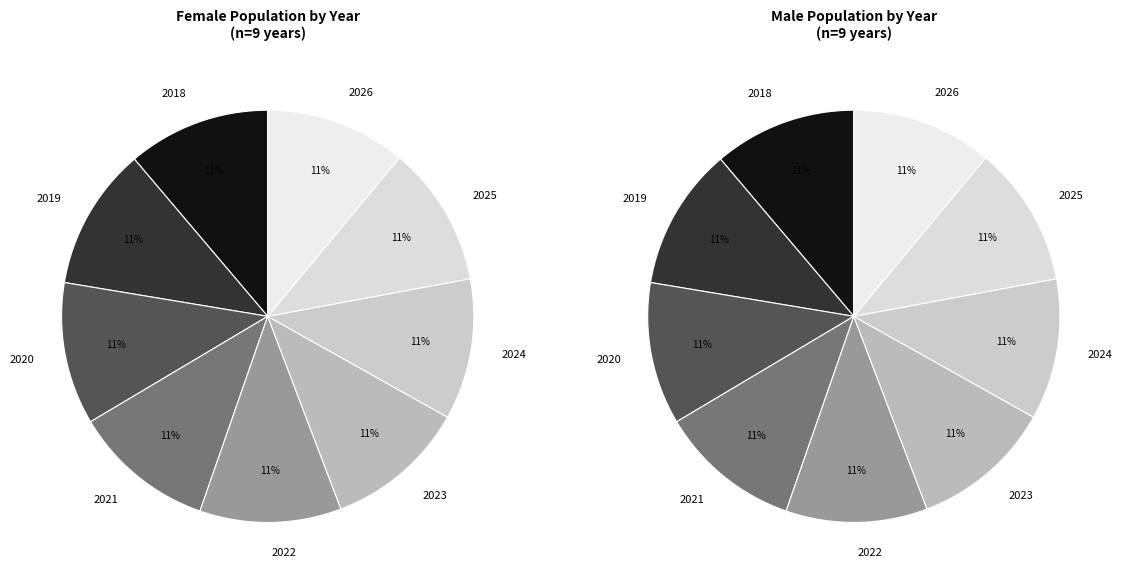

Does 2024 represent more than half of the total?

No